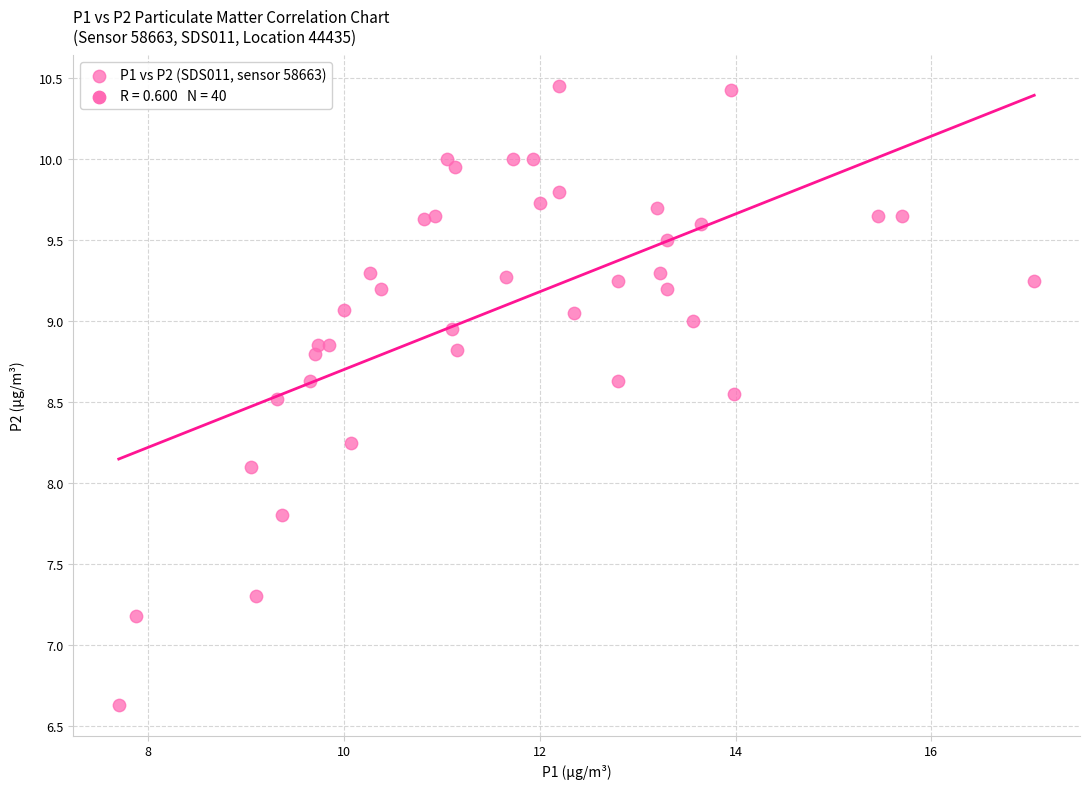

What Y value in the scatter plot is closest to 8?

8.1